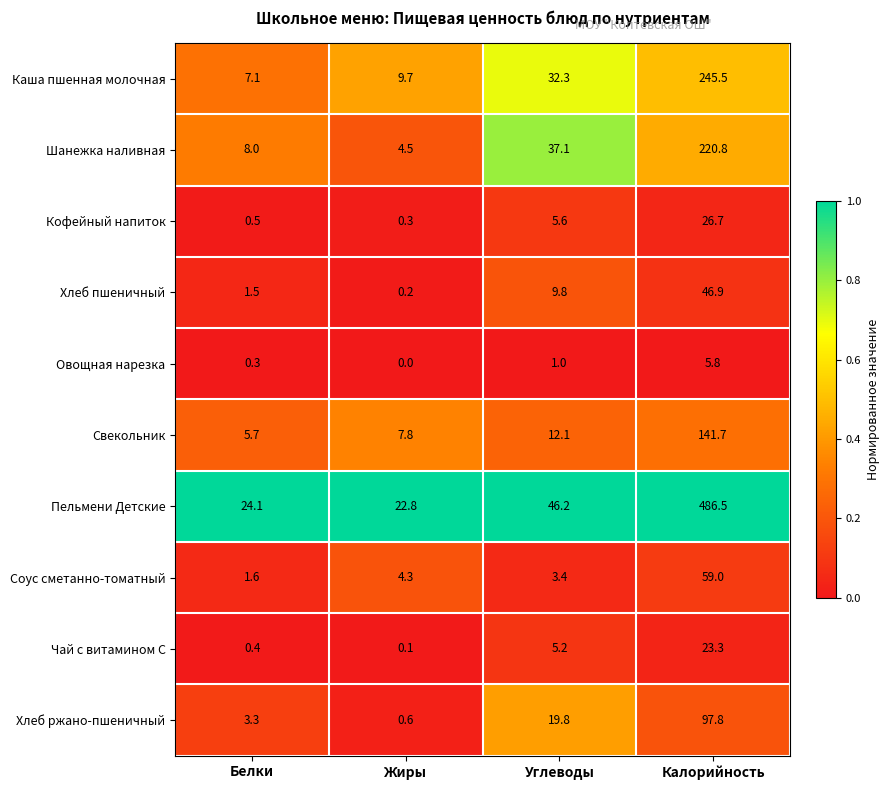

Which series has the largest total across all categories?

Пельмени Детские